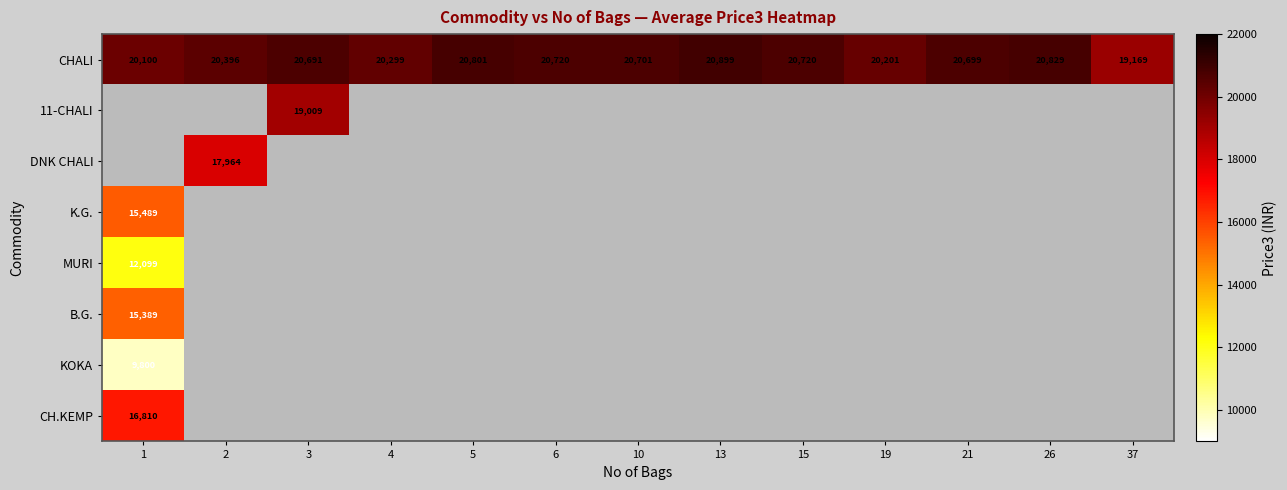

Which series changed the most between 15 and 26?

CHALI